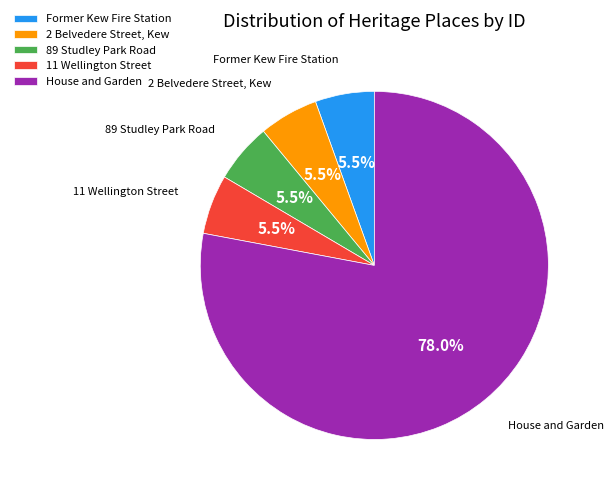

What is the total percentage of House and Garden and 2 Belvedere Street, Kew?

83.5%